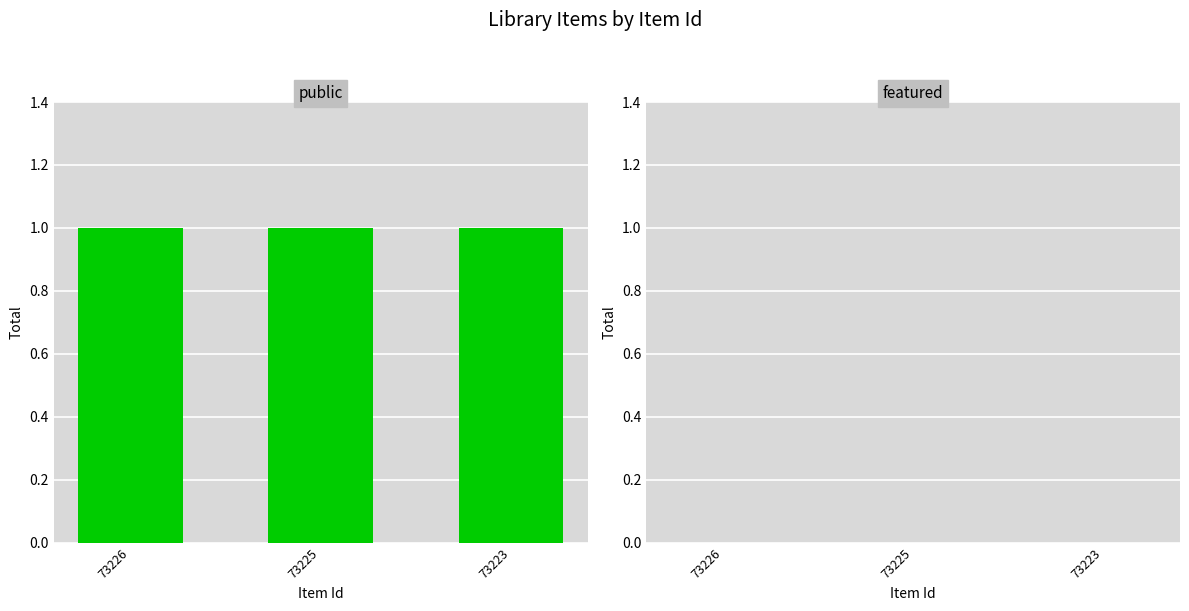

Reading left to right, what are all the values shown in this chart?

public: 73226=1	73225=1	73223=1
featured: 73226=0	73225=0	73223=0